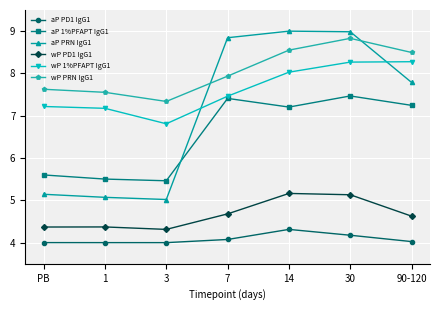

Is it true that aP 1%PFAPT IgG1 equals 7.9 at 3?

False